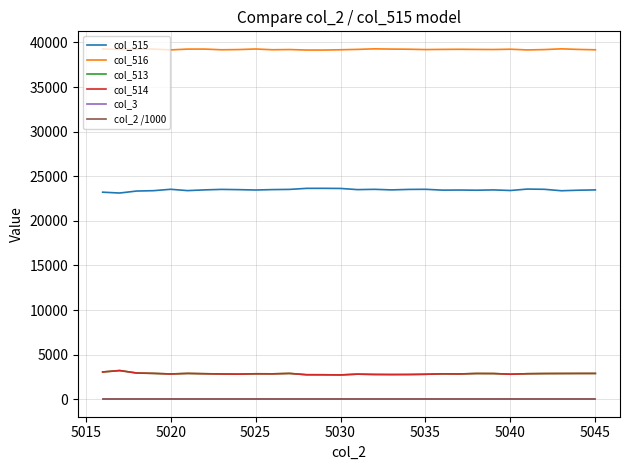

True or false: col_2 /1000 and col_516 cross at least once.

False